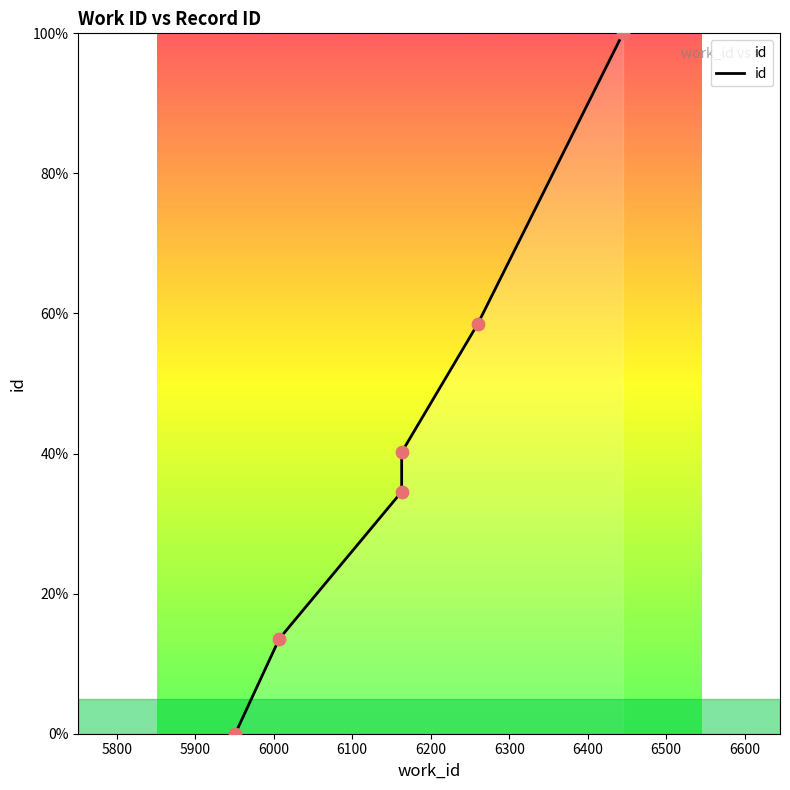

Which has a higher value, 6200 or 5800?

6200